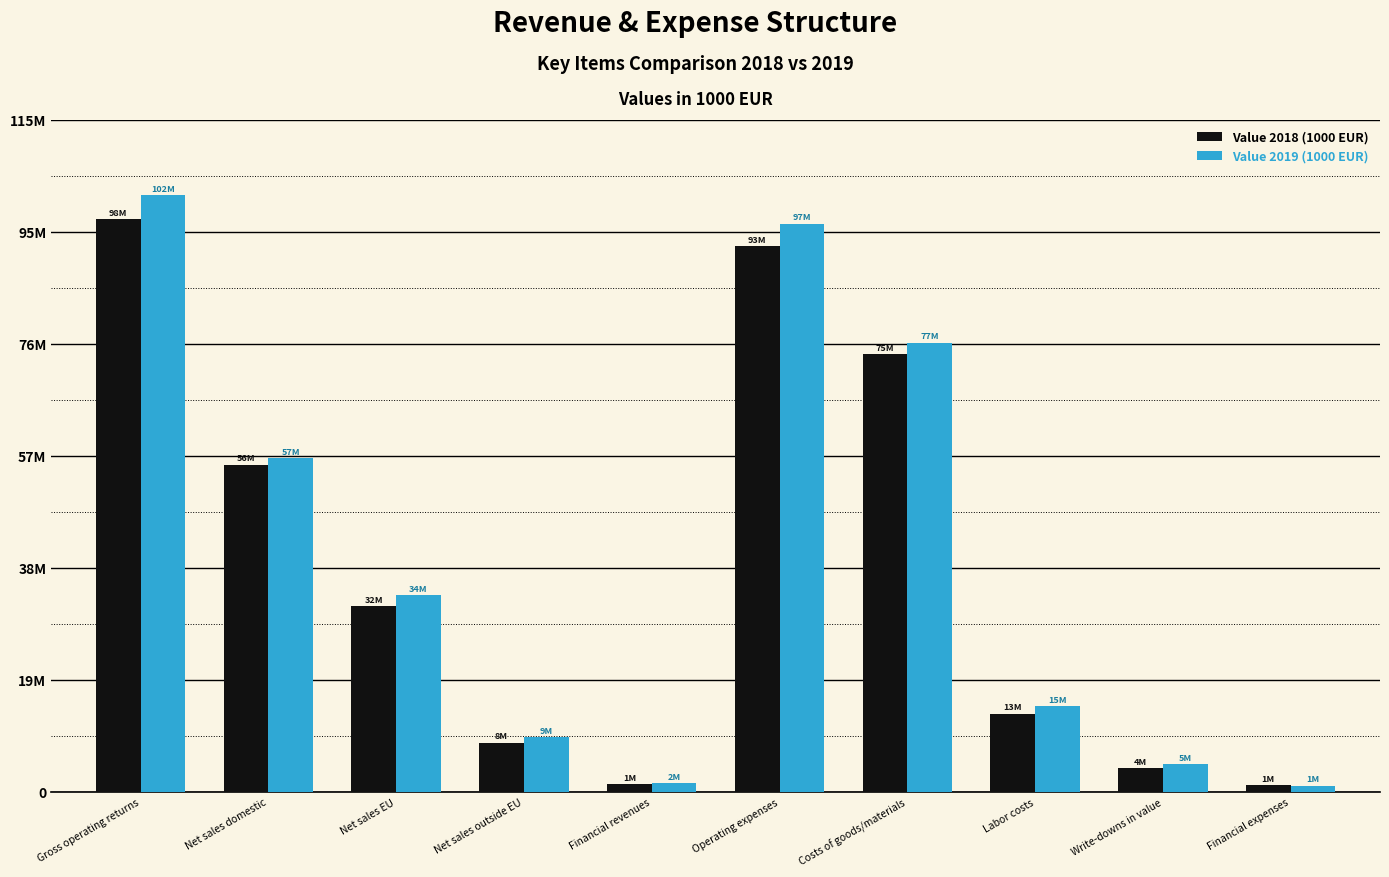

Reading left to right, list all the values displayed in this chart.

Value 2018 (1000 EUR): 97956934.4	55941496.0	31745985.7	8427759.1	1316414.7	93309588.5	74815553.7	13407960.3	4106987.6	1181316.7
Value 2019 (1000 EUR): 102083060.2	57033156.9	33633561.0	9415143.3	1510476.3	97157749.0	76830255.1	14623356.3	4739390.0	1078065.7